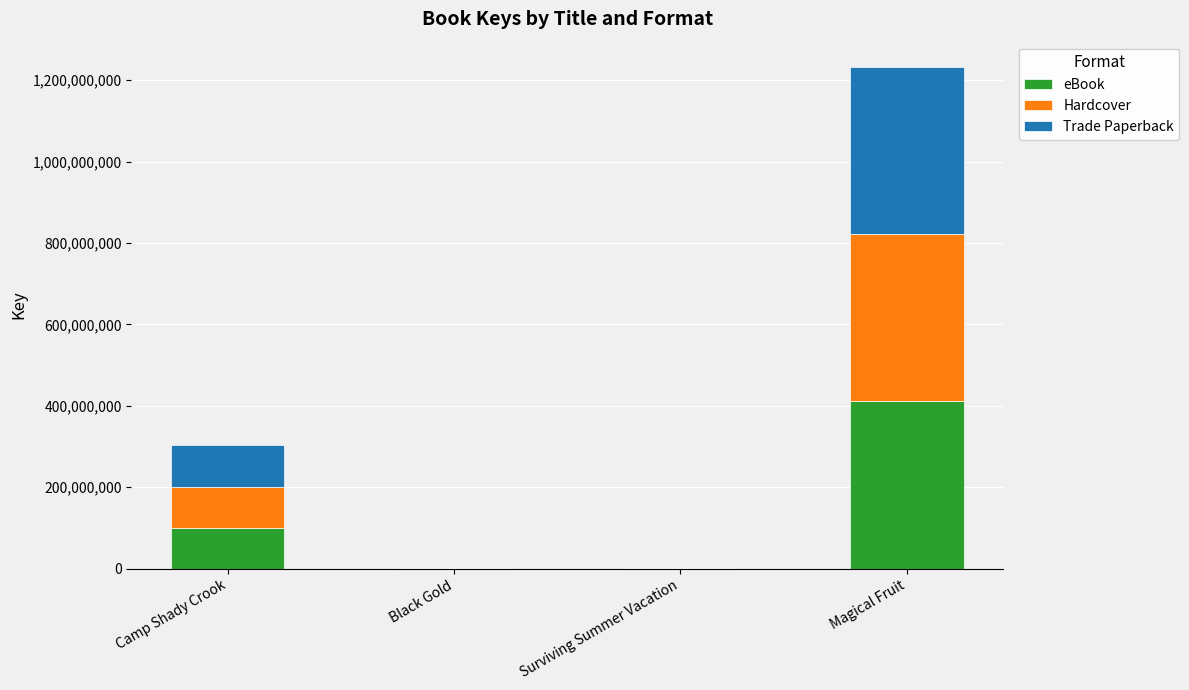

At which label is eBook closest to 205664118?

Camp Shady Crook